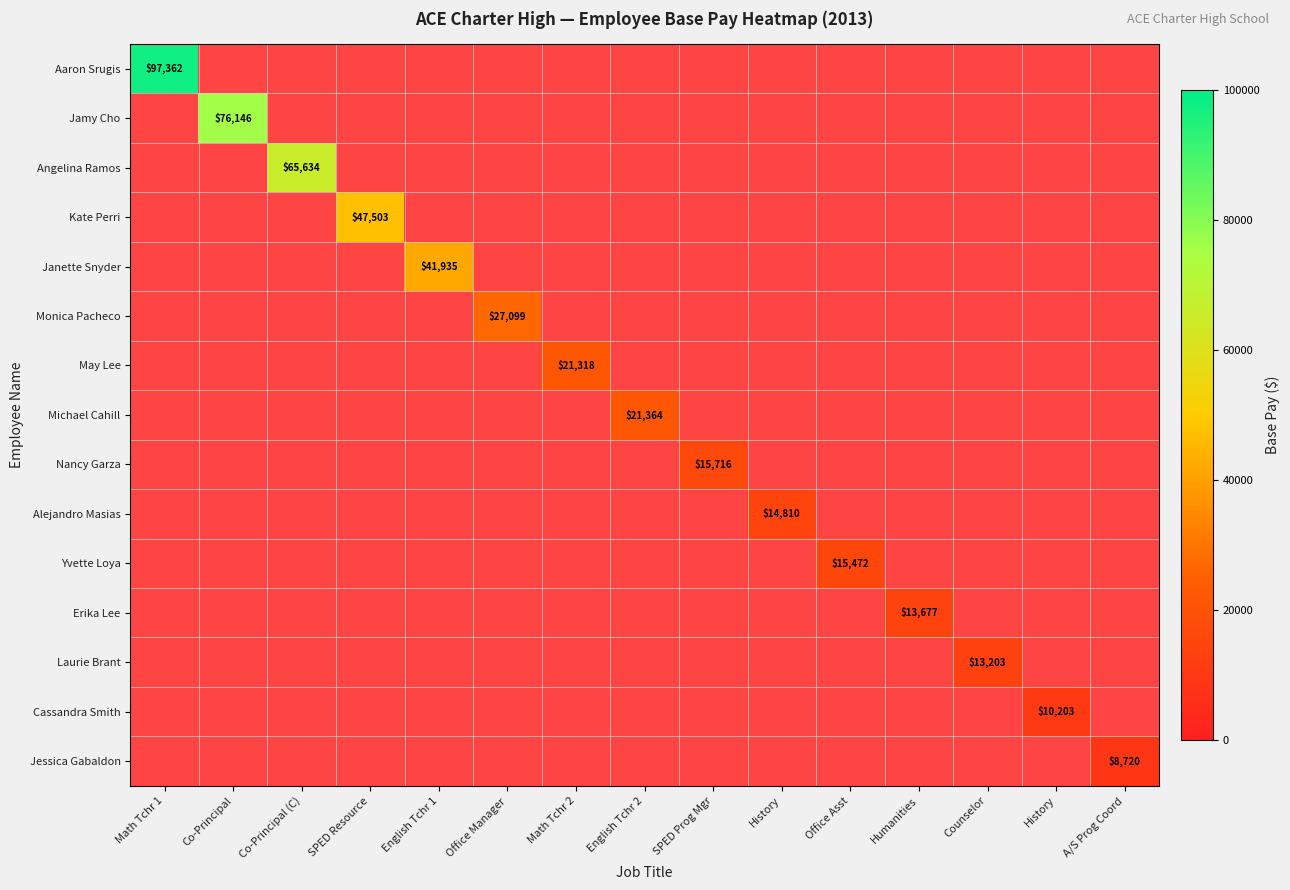

Between SPED Resource and Counselor, which is larger?

SPED Resource